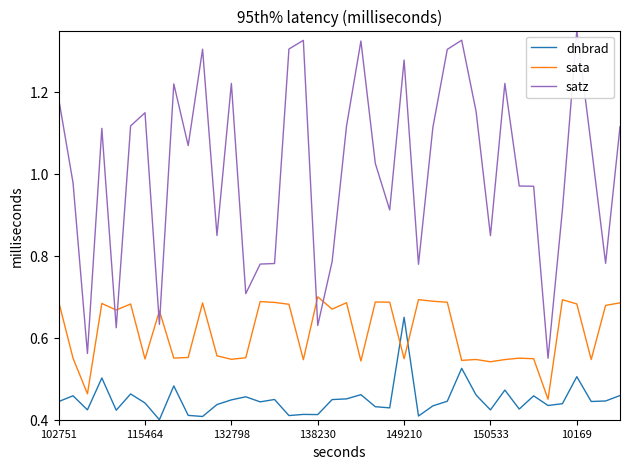

Rank the series by their maximum value, from lowest to highest.

dnbrad, sata, satz